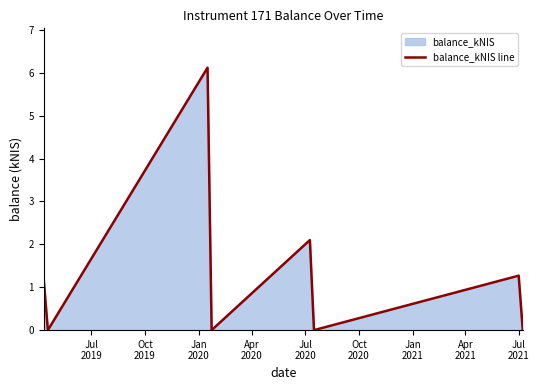

What is the maximum value shown in the chart?

6.1